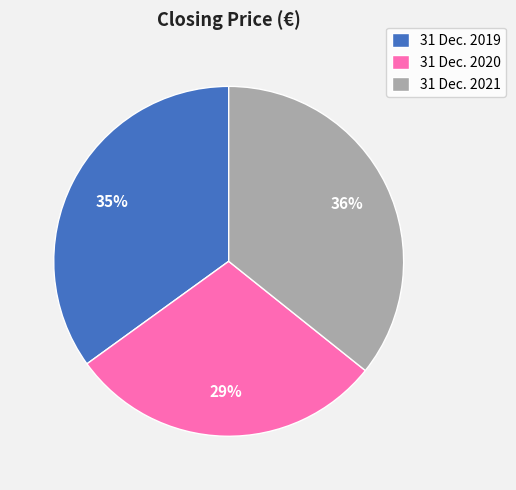

What is the ratio of the value at 31 Dec. 2021 to the value at 31 Dec. 2019?

1.0